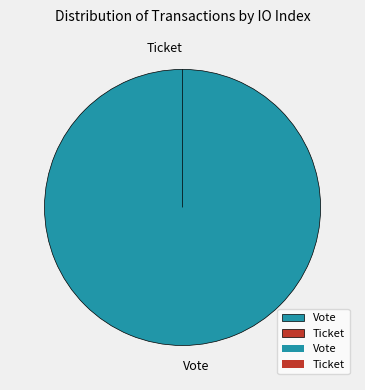

Is Ticket the majority of the pie?

No